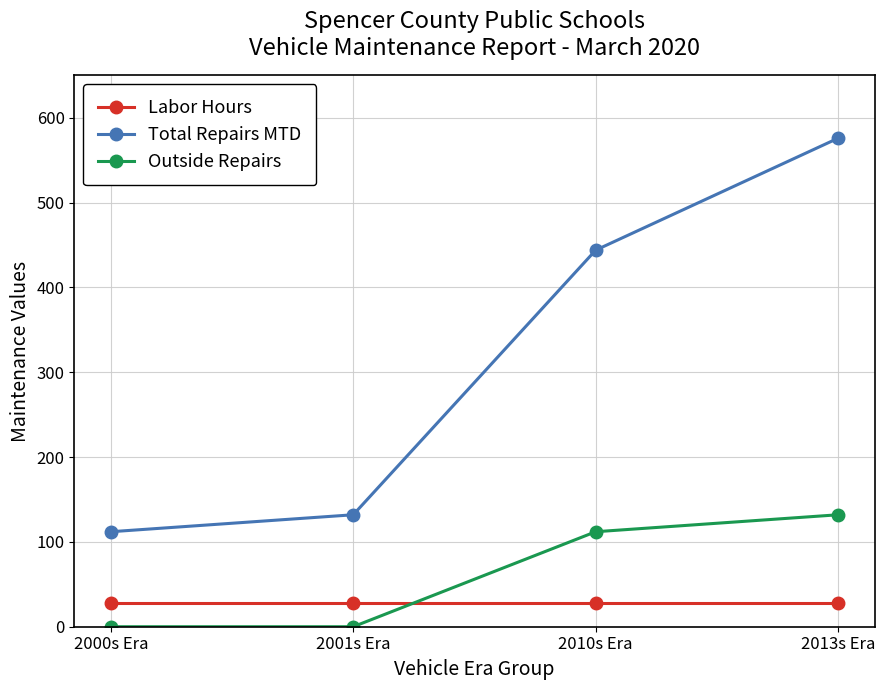

Which category has the highest value in the Total Repairs MTD series?

2013s Era